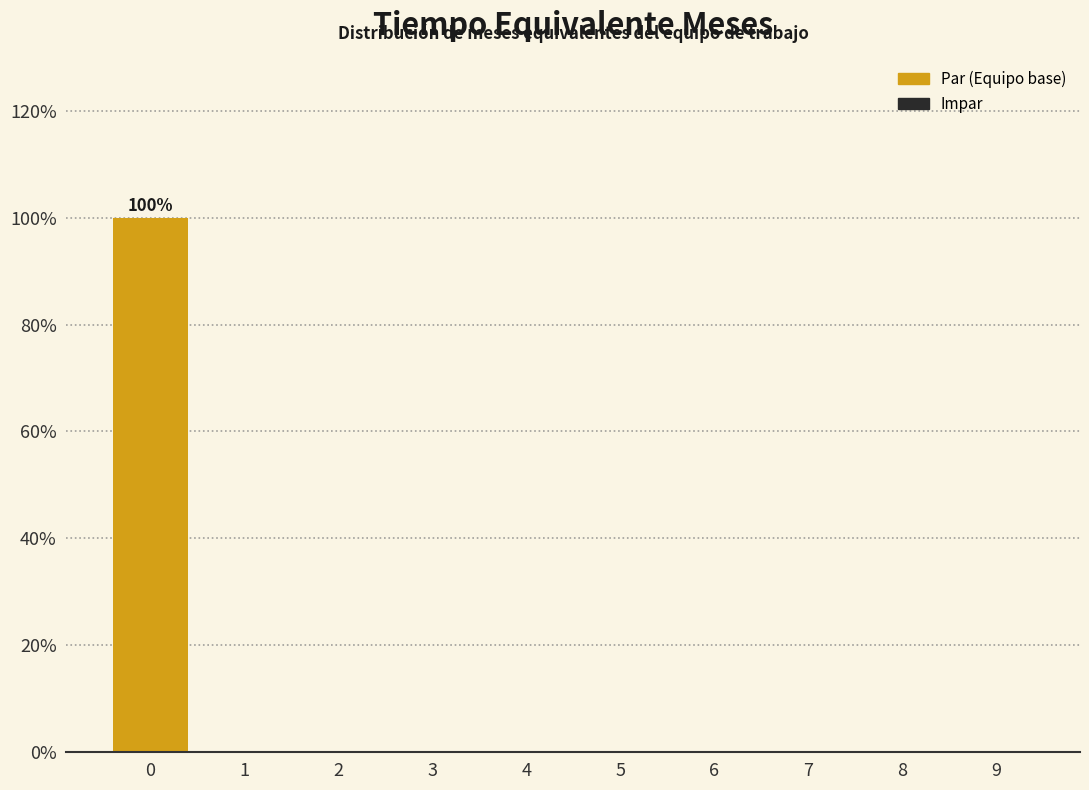

Reading right to left, extract all data points from this chart.

9=0	8=0	7=0	6=0	5=0	4=0	3=0	2=0	1=0	0=100